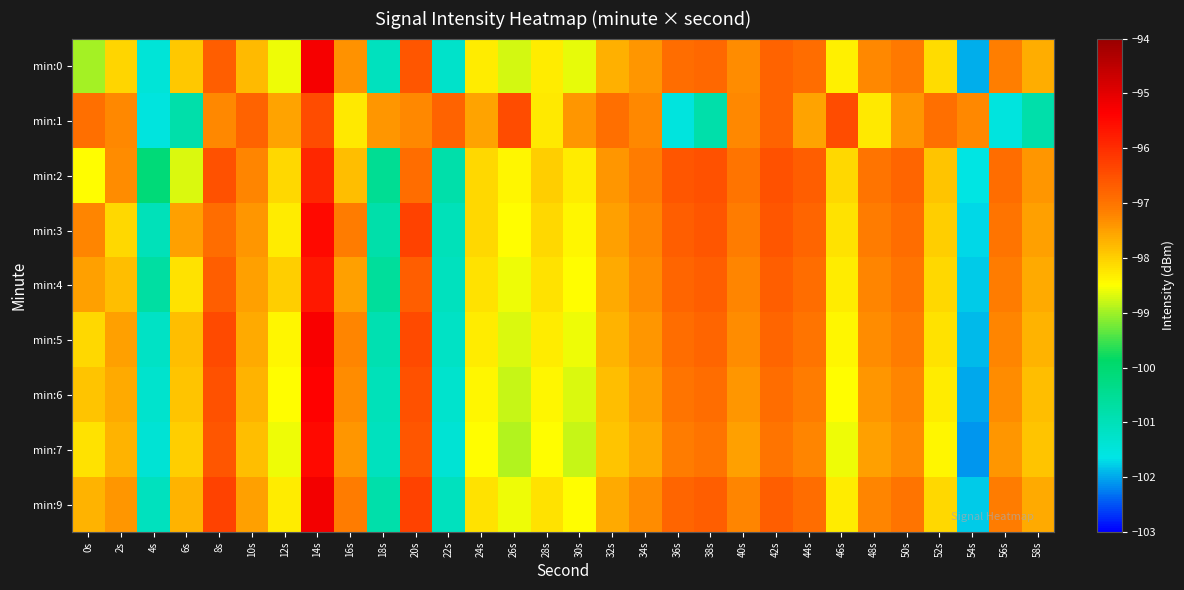

Reading right to left, what are all the values shown in this chart?

min:0: 58s=-97.6	56s=-97.1	54s=-102.0	52s=-98.1	50s=-97.1	48s=-97.2	46s=-98.3	44s=-96.9	42s=-96.8	40s=-97.3	38s=-96.8	36s=-96.9	34s=-97.4	32s=-97.7	30s=-98.6	28s=-98.3	26s=-98.7	24s=-98.3	22s=-101.2	20s=-96.6	18s=-101.1	16s=-97.4	14s=-95.2	12s=-98.6	10s=-97.8	8s=-96.7	6s=-97.9	4s=-101.4	2s=-98.1	0s=-99.0
min:1: 58s=-100.8	56s=-101.5	54s=-97.2	52s=-97.0	50s=-97.4	48s=-98.3	46s=-96.4	44s=-97.5	42s=-96.8	40s=-97.3	38s=-100.8	36s=-101.5	34s=-97.2	32s=-97.0	30s=-97.4	28s=-98.3	26s=-96.4	24s=-97.5	22s=-96.8	20s=-97.3	18s=-97.4	16s=-98.3	14s=-96.4	12s=-97.5	10s=-96.8	8s=-97.3	6s=-100.8	4s=-101.5	2s=-97.2	0s=-97.0
min:2: 58s=-97.4	56s=-96.9	54s=-101.6	52s=-97.9	50s=-96.8	48s=-97.0	46s=-98.1	44s=-96.7	42s=-96.5	40s=-97.0	38s=-96.5	36s=-96.6	34s=-97.1	32s=-97.4	30s=-98.3	28s=-98.0	26s=-98.4	24s=-98.1	22s=-100.8	20s=-96.9	18s=-100.5	16s=-97.8	14s=-95.9	12s=-98.1	10s=-97.2	8s=-96.5	6s=-98.7	4s=-100.1	2s=-97.3	0s=-98.5
min:3: 58s=-97.5	56s=-97.0	54s=-101.7	52s=-98.0	50s=-96.9	48s=-97.1	46s=-98.2	44s=-96.8	42s=-96.6	40s=-97.1	38s=-96.6	36s=-96.7	34s=-97.2	32s=-97.5	30s=-98.4	28s=-98.1	26s=-98.5	24s=-98.1	22s=-101.0	20s=-96.3	18s=-100.8	16s=-97.1	14s=-95.5	12s=-98.3	10s=-97.4	8s=-96.9	6s=-97.5	4s=-101.0	2s=-98.1	0s=-97.2
min:4: 58s=-97.6	56s=-97.1	54s=-101.8	52s=-98.1	50s=-97.0	48s=-97.2	46s=-98.3	44s=-96.9	42s=-96.7	40s=-97.2	38s=-96.7	36s=-96.8	34s=-97.3	32s=-97.6	30s=-98.5	28s=-98.2	26s=-98.6	24s=-98.2	22s=-101.1	20s=-96.7	18s=-100.6	16s=-97.5	14s=-95.7	12s=-98.0	10s=-97.5	8s=-96.7	6s=-98.2	4s=-100.7	2s=-97.8	0s=-97.5
min:5: 58s=-97.7	56s=-97.2	54s=-101.9	52s=-98.2	50s=-97.1	48s=-97.3	46s=-98.4	44s=-97.0	42s=-96.8	40s=-97.3	38s=-96.8	36s=-96.9	34s=-97.4	32s=-97.7	30s=-98.6	28s=-98.3	26s=-98.7	24s=-98.3	22s=-101.2	20s=-96.4	18s=-100.9	16s=-97.2	14s=-95.3	12s=-98.4	10s=-97.6	8s=-96.4	6s=-97.8	4s=-101.2	2s=-97.5	0s=-98.1
min:6: 58s=-97.8	56s=-97.3	54s=-102.0	52s=-98.3	50s=-97.2	48s=-97.4	46s=-98.5	44s=-97.1	42s=-96.9	40s=-97.4	38s=-96.9	36s=-97.0	34s=-97.5	32s=-97.8	30s=-98.7	28s=-98.4	26s=-98.8	24s=-98.4	22s=-101.3	20s=-96.5	18s=-101.0	16s=-97.3	14s=-95.4	12s=-98.5	10s=-97.7	8s=-96.5	6s=-97.9	4s=-101.3	2s=-97.6	0s=-97.9
min:7: 58s=-97.9	56s=-97.4	54s=-102.1	52s=-98.4	50s=-97.3	48s=-97.5	46s=-98.6	44s=-97.2	42s=-97.0	40s=-97.5	38s=-97.0	36s=-97.1	34s=-97.6	32s=-97.9	30s=-98.8	28s=-98.5	26s=-98.9	24s=-98.5	22s=-101.4	20s=-96.6	18s=-101.1	16s=-97.4	14s=-95.5	12s=-98.6	10s=-97.8	8s=-96.6	6s=-98.0	4s=-101.4	2s=-97.7	0s=-98.2
min:9: 58s=-97.6	56s=-97.1	54s=-101.8	52s=-98.1	50s=-97.0	48s=-97.2	46s=-98.3	44s=-96.9	42s=-96.7	40s=-97.2	38s=-96.7	36s=-96.8	34s=-97.3	32s=-97.6	30s=-98.5	28s=-98.2	26s=-98.6	24s=-98.2	22s=-101.1	20s=-96.3	18s=-100.8	16s=-97.1	14s=-95.2	12s=-98.3	10s=-97.5	8s=-96.3	6s=-97.7	4s=-101.1	2s=-97.4	0s=-97.7